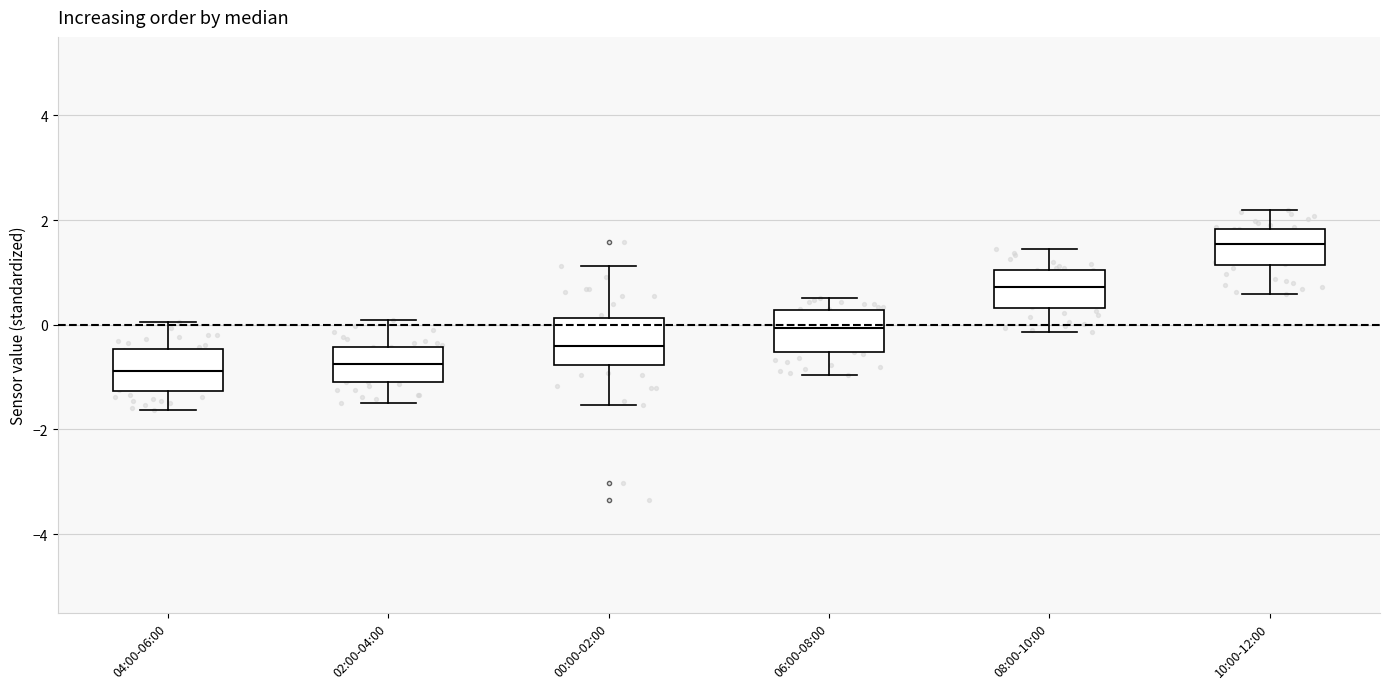

Where does the upper whisker of the box for 04:00-06:00 end on the y-axis? The values are not printed on the chart, so give them approximately, as read against the axis.

0.0